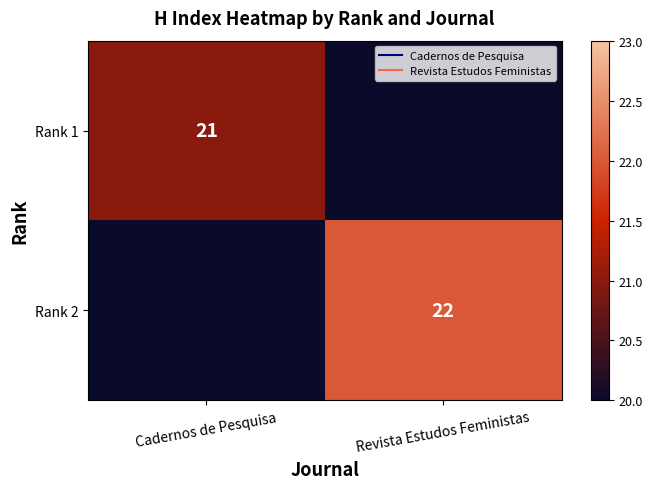

Is it true that Rank 2 equals 29 at Revista Estudos Feministas?

False